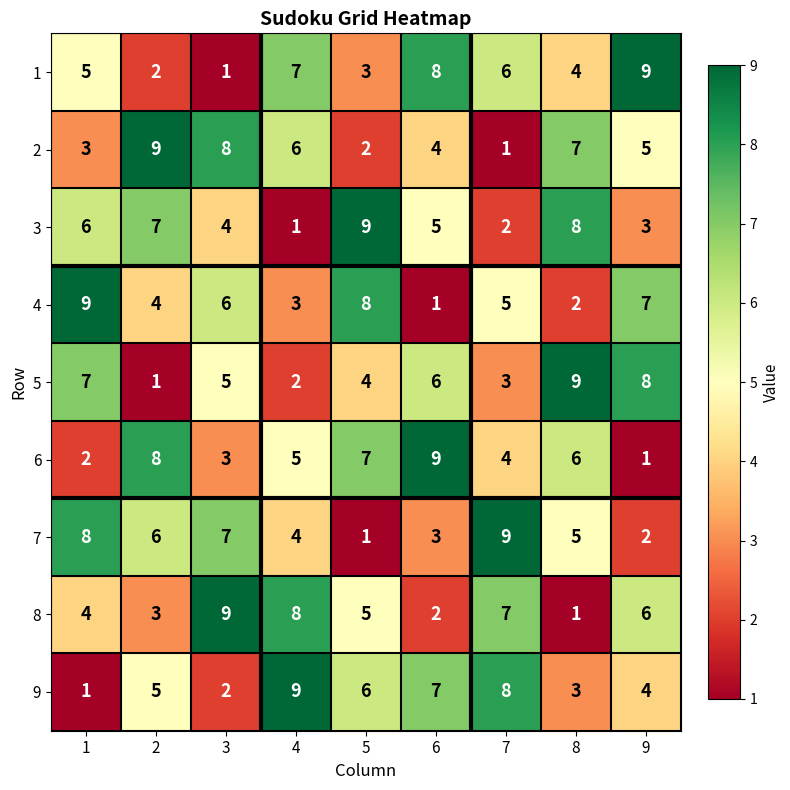

At how many categories does at least one series exceed 8?

9